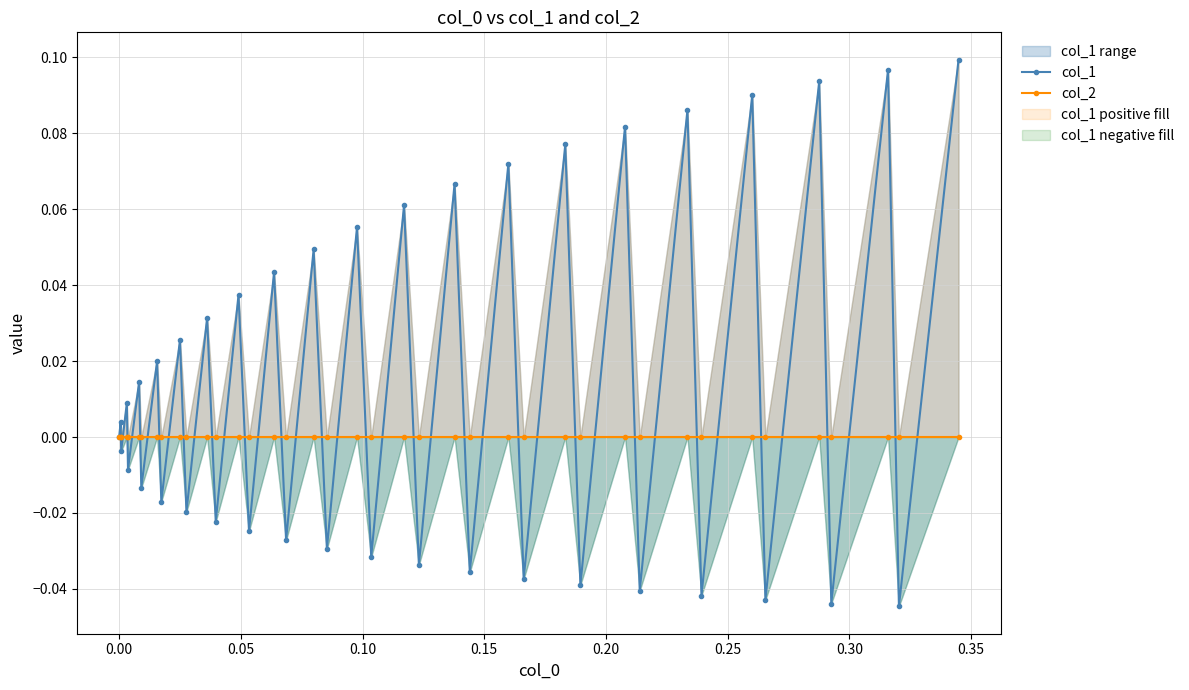

How many lines are shown in the chart?

2